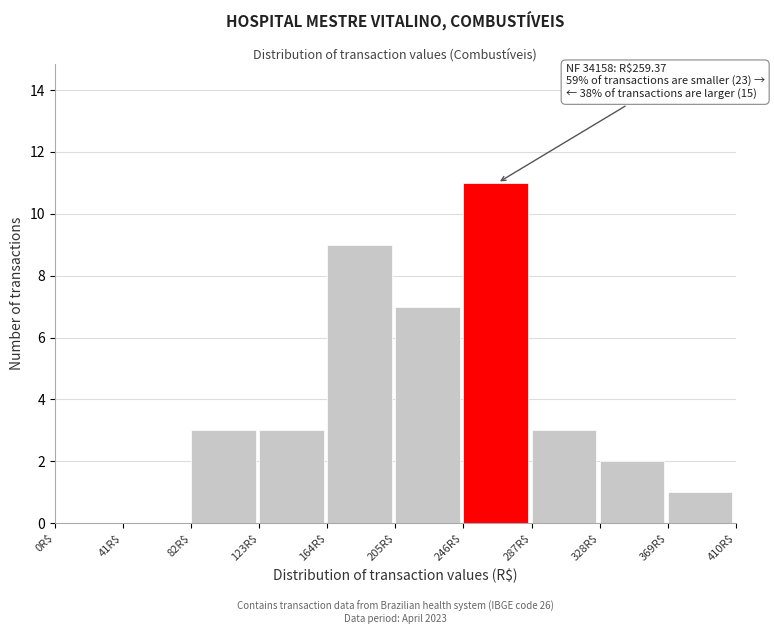

Which range on the x-axis has the tallest bar?

246 to 287